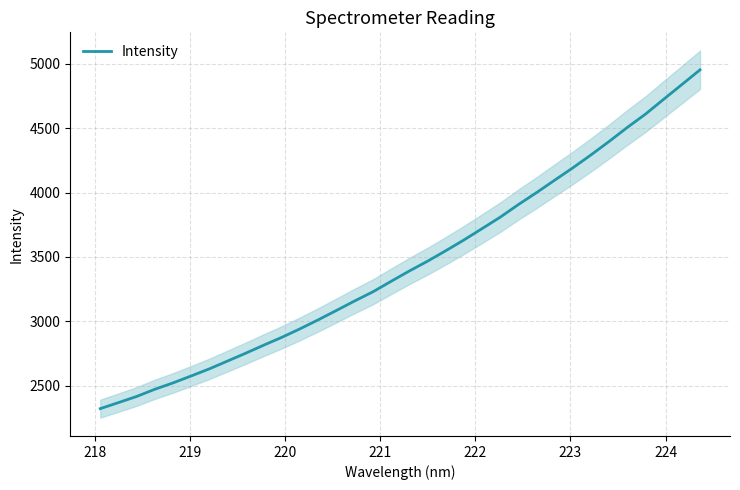

Count the number of categories in the chart.

34